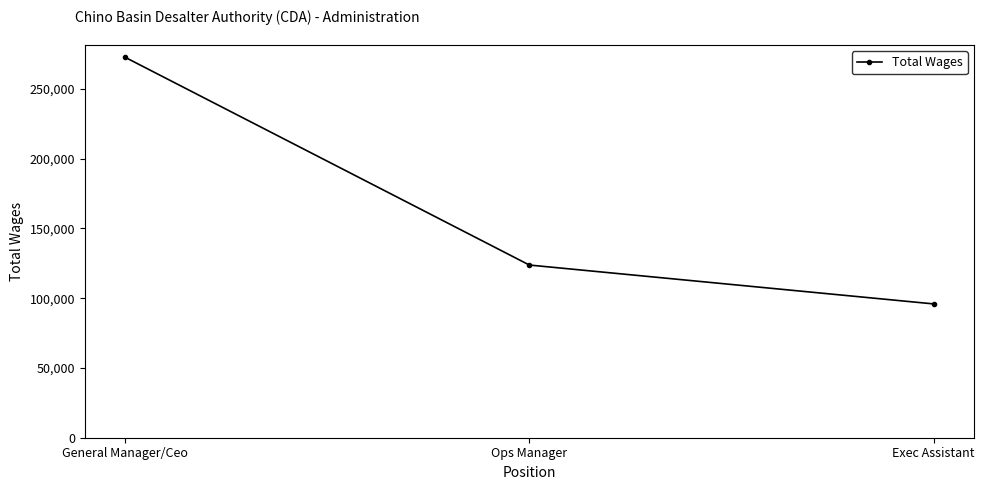

At which category does the chart reach its peak across all series?

General Manager/Ceo